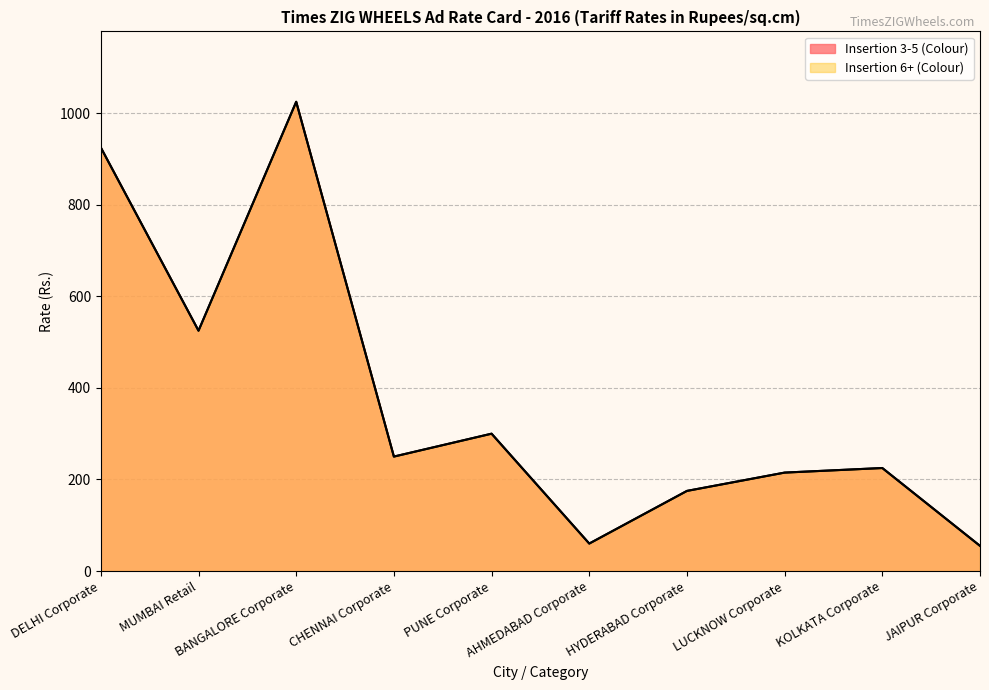

At how many categories does at least one series exceed 442?

3